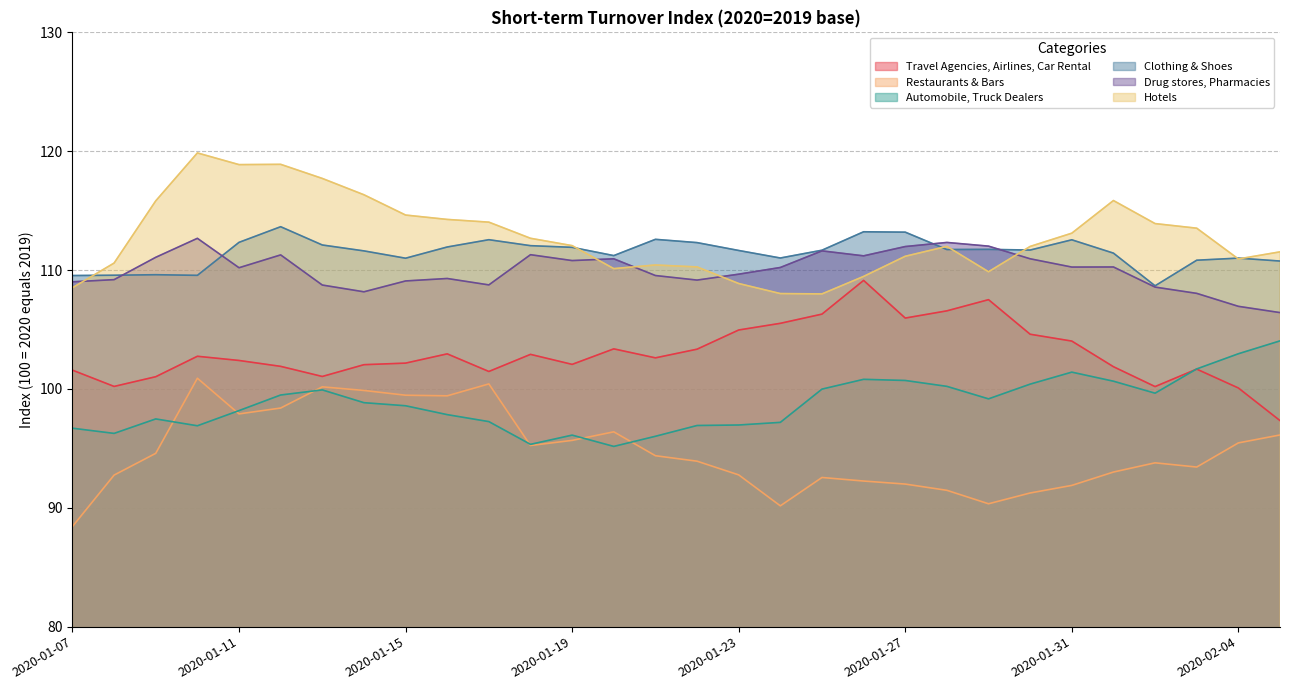

Reading left to right, what are all the values shown in this chart?

Travel Agencies, Airlines, Car Rental: 2020-01-07=101.6	2020-01-08=100.2	2020-01-09=101.0	2020-01-10=102.7	2020-01-11=102.4	2020-01-12=101.9	2020-01-13=101.0	2020-01-14=102.0	2020-01-15=102.2	2020-01-16=103.0	2020-01-17=101.5	2020-01-18=102.9	2020-01-19=102.1	2020-01-20=103.4	2020-01-21=102.6	2020-01-22=103.3	2020-01-23=105.0	2020-01-24=105.5	2020-01-25=106.3	2020-01-26=109.1	2020-01-27=106.0	2020-01-28=106.6	2020-01-29=107.5	2020-01-30=104.6	2020-01-31=104.0	2020-02-01=101.9	2020-02-02=100.2	2020-02-03=101.7	2020-02-04=100.1	2020-02-05=97.3
Restaurants & Bars: 2020-01-07=88.4	2020-01-08=92.8	2020-01-09=94.6	2020-01-10=100.9	2020-01-11=97.9	2020-01-12=98.4	2020-01-13=100.2	2020-01-14=99.9	2020-01-15=99.5	2020-01-16=99.4	2020-01-17=100.4	2020-01-18=95.2	2020-01-19=95.7	2020-01-20=96.4	2020-01-21=94.4	2020-01-22=93.9	2020-01-23=92.8	2020-01-24=90.2	2020-01-25=92.5	2020-01-26=92.3	2020-01-27=92.0	2020-01-28=91.5	2020-01-29=90.3	2020-01-30=91.2	2020-01-31=91.9	2020-02-01=93.0	2020-02-02=93.8	2020-02-03=93.4	2020-02-04=95.5	2020-02-05=96.1
Automobile, Truck Dealers: 2020-01-07=96.7	2020-01-08=96.3	2020-01-09=97.5	2020-01-10=96.9	2020-01-11=98.2	2020-01-12=99.5	2020-01-13=99.9	2020-01-14=98.8	2020-01-15=98.6	2020-01-16=97.8	2020-01-17=97.3	2020-01-18=95.3	2020-01-19=96.1	2020-01-20=95.2	2020-01-21=96.0	2020-01-22=96.9	2020-01-23=97.0	2020-01-24=97.2	2020-01-25=100.0	2020-01-26=100.8	2020-01-27=100.7	2020-01-28=100.2	2020-01-29=99.2	2020-01-30=100.4	2020-01-31=101.4	2020-02-01=100.7	2020-02-02=99.6	2020-02-03=101.7	2020-02-04=103.0	2020-02-05=104.0
Clothing & Shoes: 2020-01-07=109.5	2020-01-08=109.6	2020-01-09=109.6	2020-01-10=109.6	2020-01-11=112.3	2020-01-12=113.6	2020-01-13=112.1	2020-01-14=111.6	2020-01-15=111.0	2020-01-16=111.9	2020-01-17=112.6	2020-01-18=112.1	2020-01-19=111.9	2020-01-20=111.2	2020-01-21=112.6	2020-01-22=112.3	2020-01-23=111.6	2020-01-24=111.0	2020-01-25=111.7	2020-01-26=113.2	2020-01-27=113.2	2020-01-28=111.7	2020-01-29=111.7	2020-01-30=111.7	2020-01-31=112.5	2020-02-01=111.4	2020-02-02=108.7	2020-02-03=110.8	2020-02-04=111.0	2020-02-05=110.8
Drug stores, Pharmacies: 2020-01-07=109.0	2020-01-08=109.2	2020-01-09=111.1	2020-01-10=112.7	2020-01-11=110.2	2020-01-12=111.3	2020-01-13=108.7	2020-01-14=108.2	2020-01-15=109.1	2020-01-16=109.3	2020-01-17=108.8	2020-01-18=111.3	2020-01-19=110.8	2020-01-20=110.9	2020-01-21=109.5	2020-01-22=109.2	2020-01-23=109.7	2020-01-24=110.2	2020-01-25=111.6	2020-01-26=111.2	2020-01-27=112.0	2020-01-28=112.3	2020-01-29=112.0	2020-01-30=110.9	2020-01-31=110.3	2020-02-01=110.3	2020-02-02=108.6	2020-02-03=108.0	2020-02-04=106.9	2020-02-05=106.4
Hotels: 2020-01-07=108.5	2020-01-08=110.6	2020-01-09=115.8	2020-01-10=119.9	2020-01-11=118.9	2020-01-12=118.9	2020-01-13=117.7	2020-01-14=116.3	2020-01-15=114.6	2020-01-16=114.3	2020-01-17=114.0	2020-01-18=112.7	2020-01-19=112.1	2020-01-20=110.1	2020-01-21=110.4	2020-01-22=110.3	2020-01-23=108.9	2020-01-24=108.0	2020-01-25=108.0	2020-01-26=109.5	2020-01-27=111.2	2020-01-28=112.0	2020-01-29=109.9	2020-01-30=112.0	2020-01-31=113.1	2020-02-01=115.9	2020-02-02=113.9	2020-02-03=113.5	2020-02-04=110.9	2020-02-05=111.5